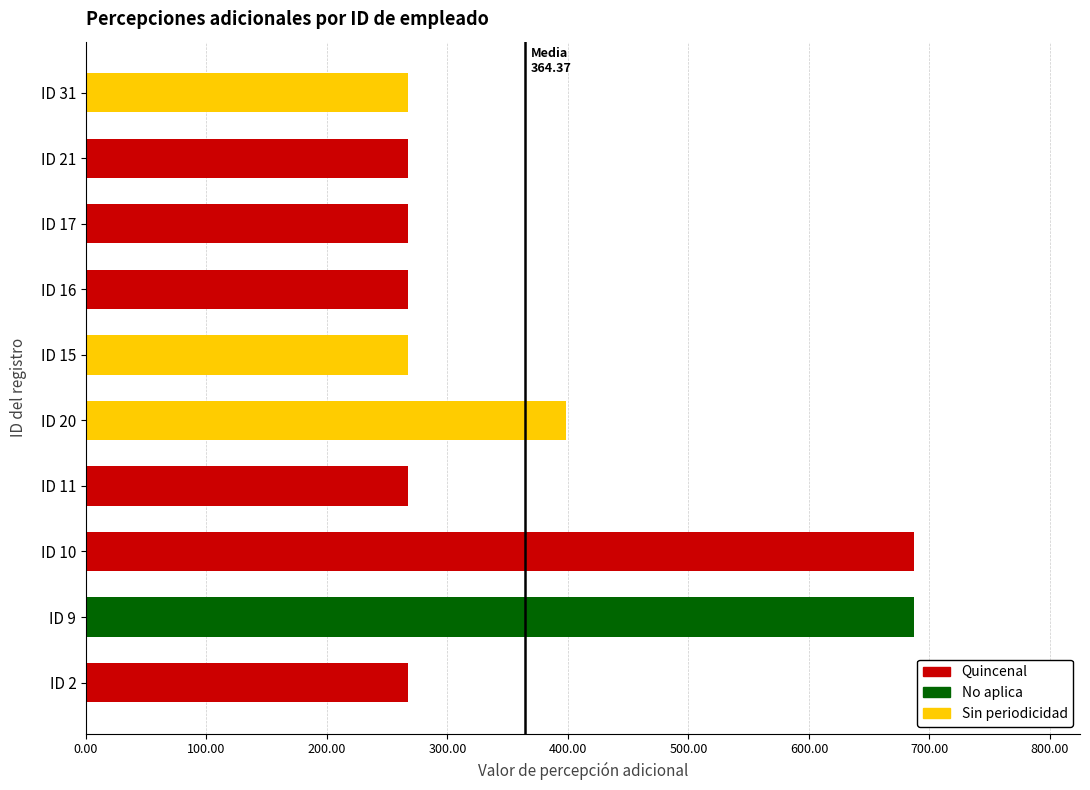

The value at ID 20 is 398.0. True or false?

True